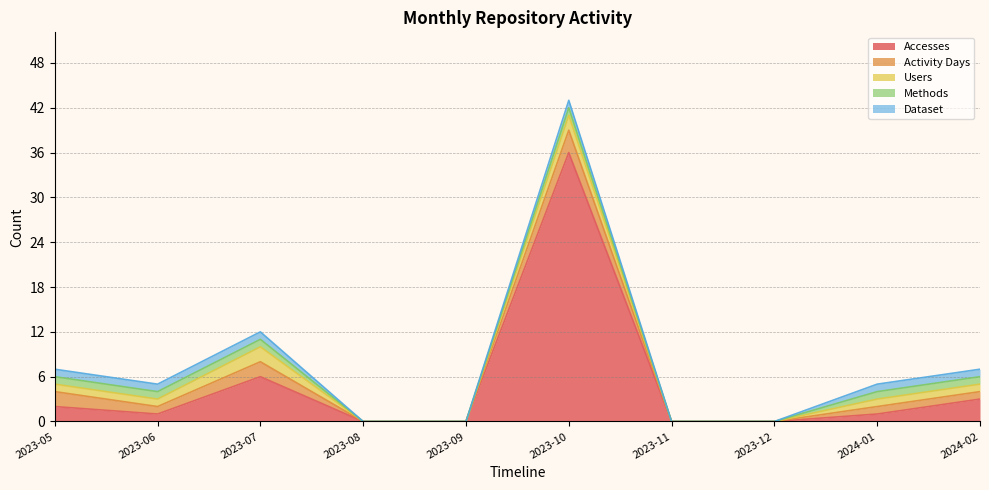

Reading left to right, extract all data points from this chart.

Accesses: 2023-05=2	2023-06=1	2023-07=6	2023-08=0	2023-09=0	2023-10=36	2023-11=0	2023-12=0	2024-01=1	2024-02=3
Activity Days: 2023-05=2	2023-06=1	2023-07=2	2023-08=0	2023-09=0	2023-10=3	2023-11=0	2023-12=0	2024-01=1	2024-02=1
Users: 2023-05=1	2023-06=1	2023-07=2	2023-08=0	2023-09=0	2023-10=2	2023-11=0	2023-12=0	2024-01=1	2024-02=1
Methods: 2023-05=1	2023-06=1	2023-07=1	2023-08=0	2023-09=0	2023-10=1	2023-11=0	2023-12=0	2024-01=1	2024-02=1
Dataset: 2023-05=1	2023-06=1	2023-07=1	2023-08=0	2023-09=0	2023-10=1	2023-11=0	2023-12=0	2024-01=1	2024-02=1